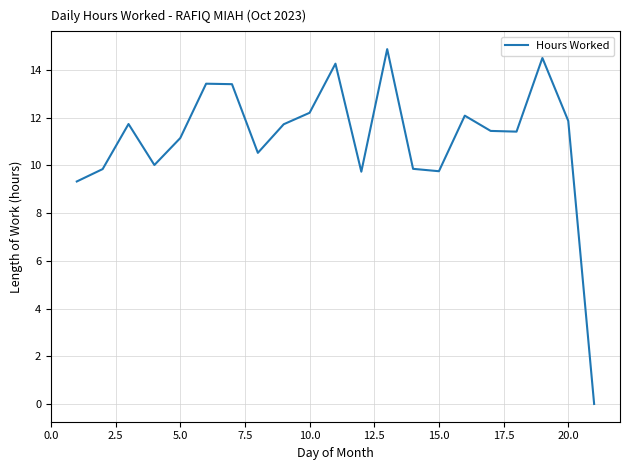

True or false: there are more than 0 points higher than both neighbors.

True